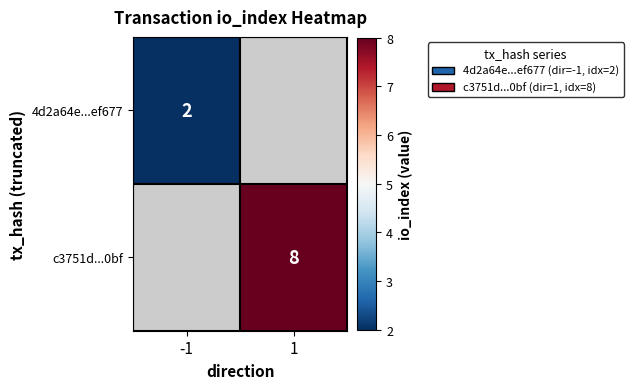

How many distinct data groups are displayed?

2